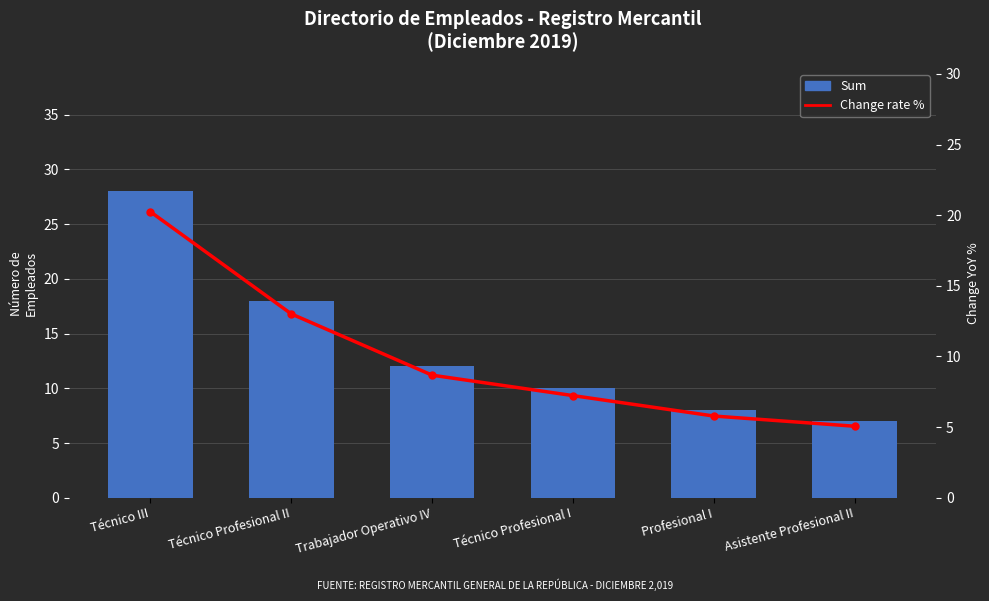

How many categories are shown in the chart?

6